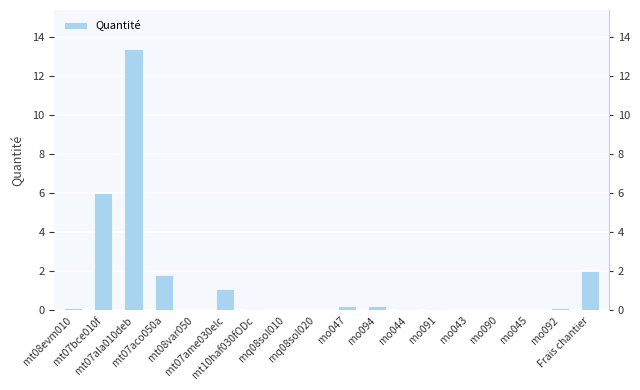

Which has a higher value, mt10haf030fODc or mt08evm010?

mt08evm010